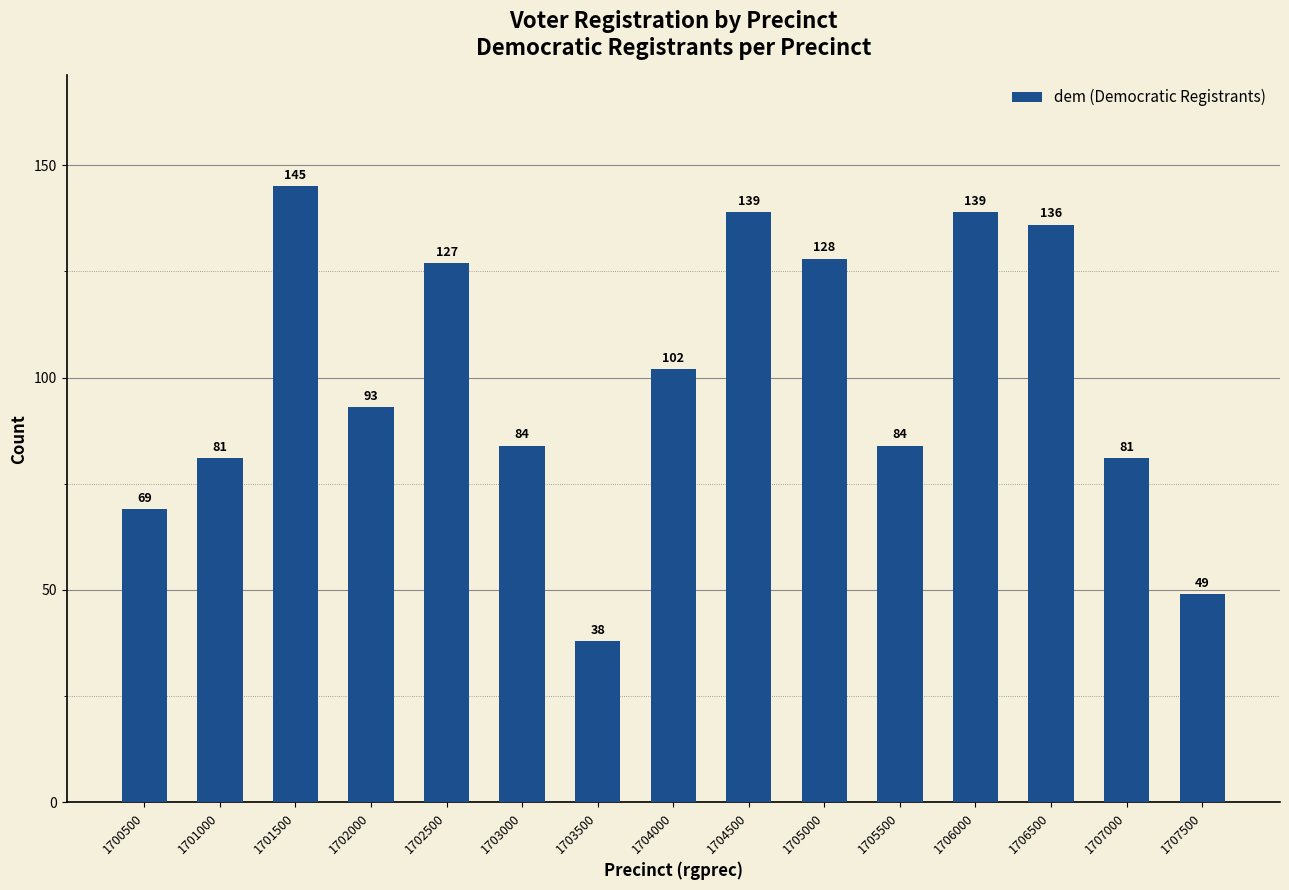

The value at 1707000 is 109. True or false?

False